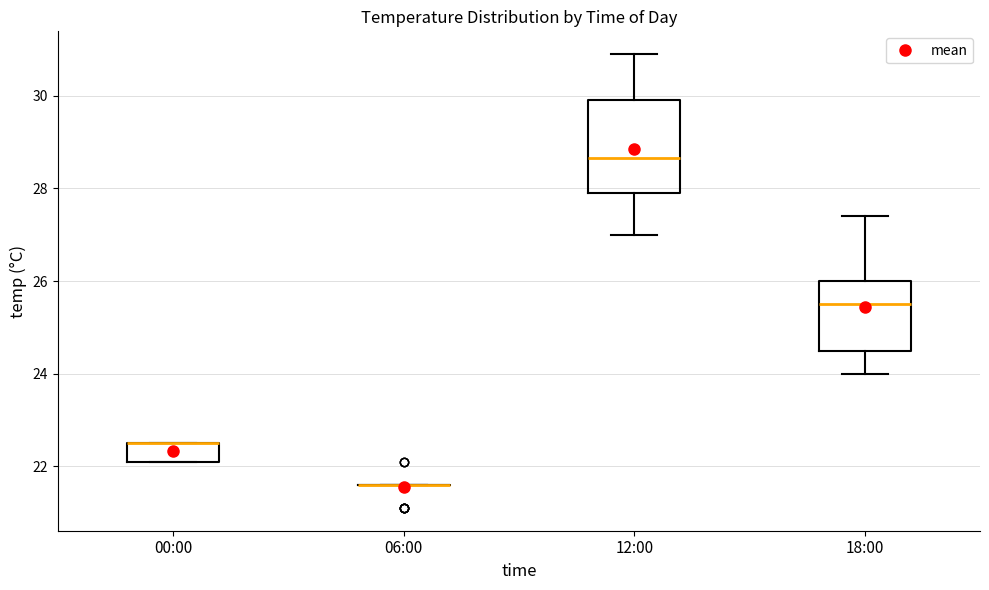

Comparing the boxes themselves (not the whiskers), which one is the tallest?

12:00